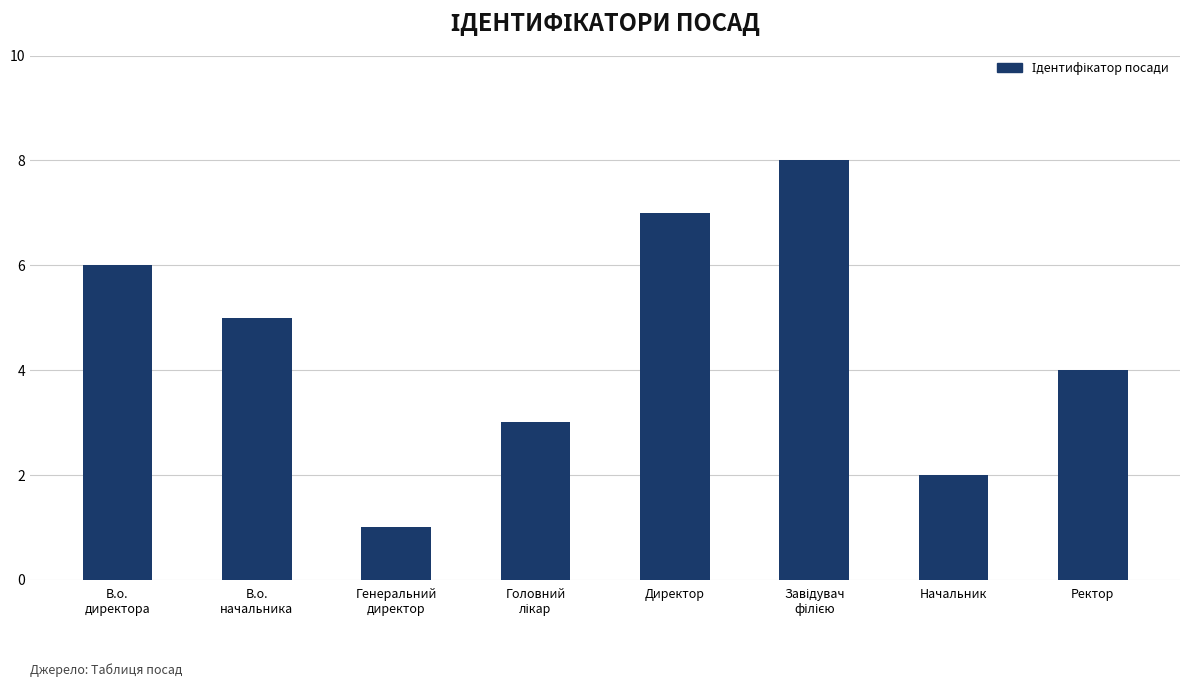

What is the sum of all values?

36